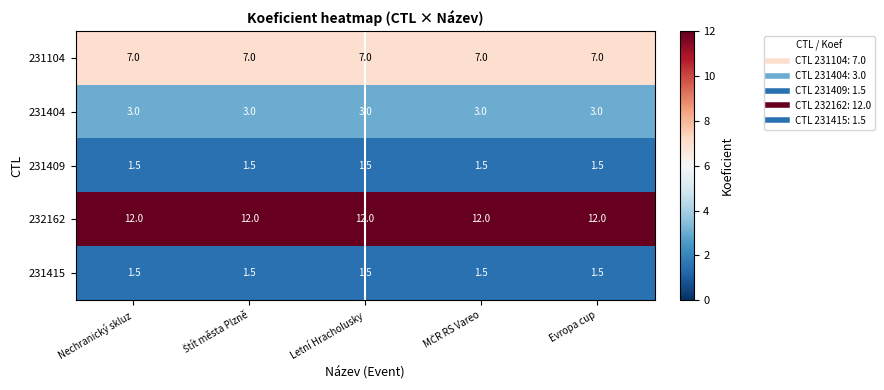

At how many categories does at least one series exceed 5?

5